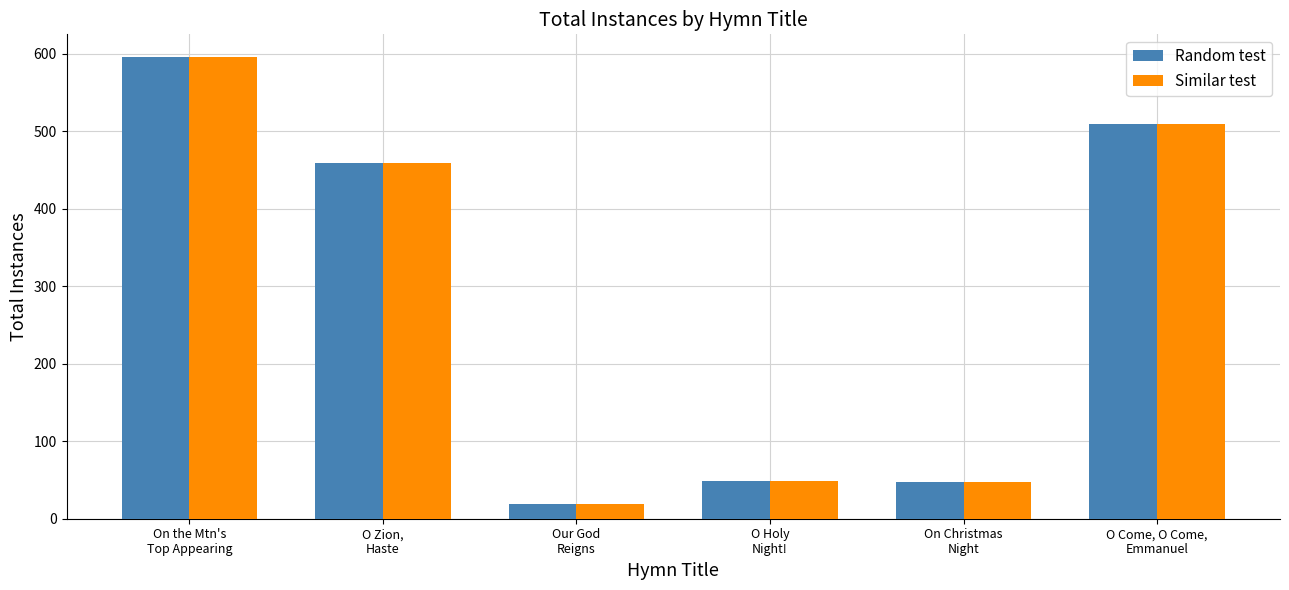

What position from the left is O Come, O Come,
Emmanuel?

6